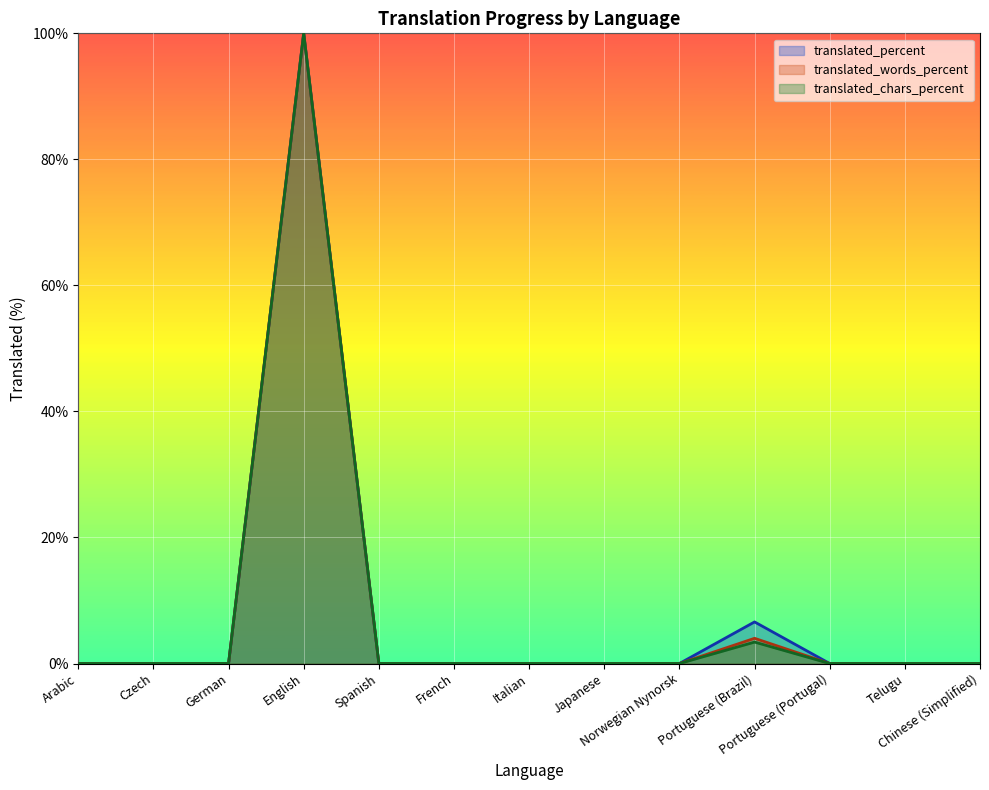

What is the sum of all translated_percent values?

106.6